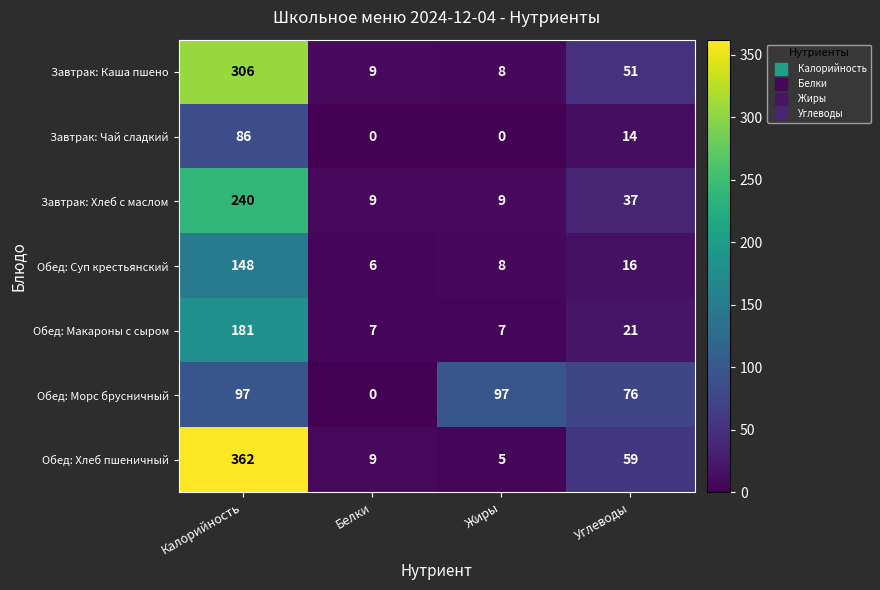

How many data points in Обед: Макароны с сыром are less than 21?

2